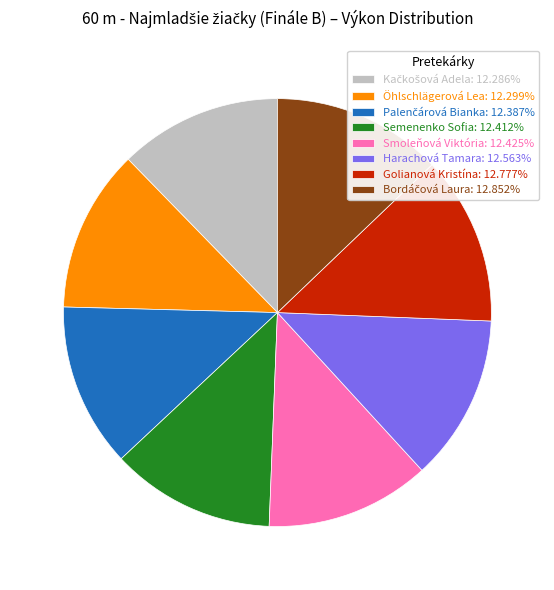

Combined, do Golianová Kristína: 12.777% and Öhlschlägerová Lea: 12.299% account for over 50%?

No